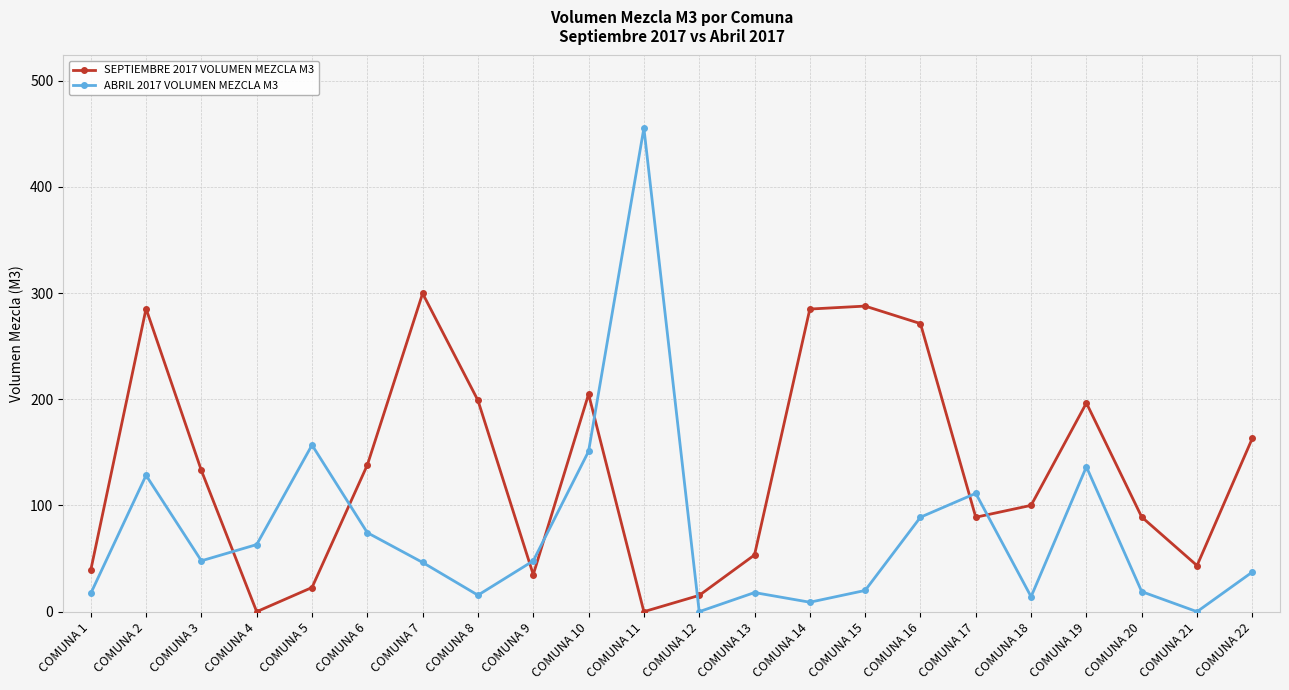

How many categories are shown in the chart?

22